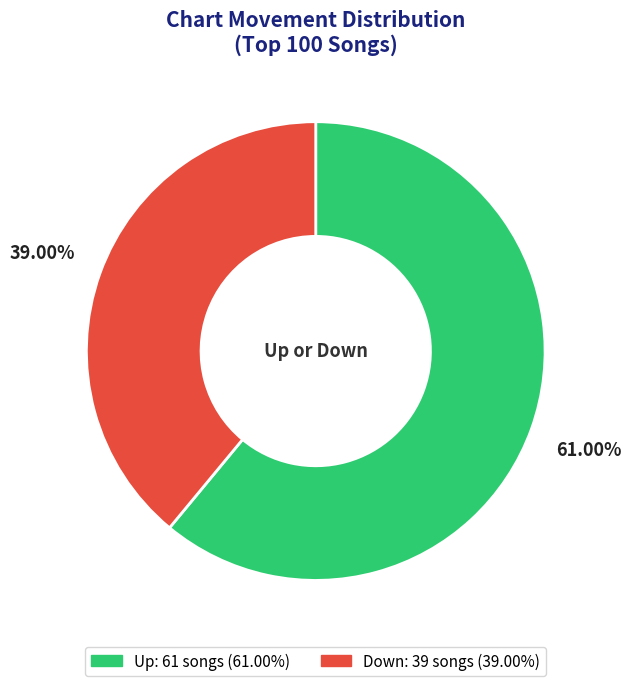

Count the number of slices in the pie.

2